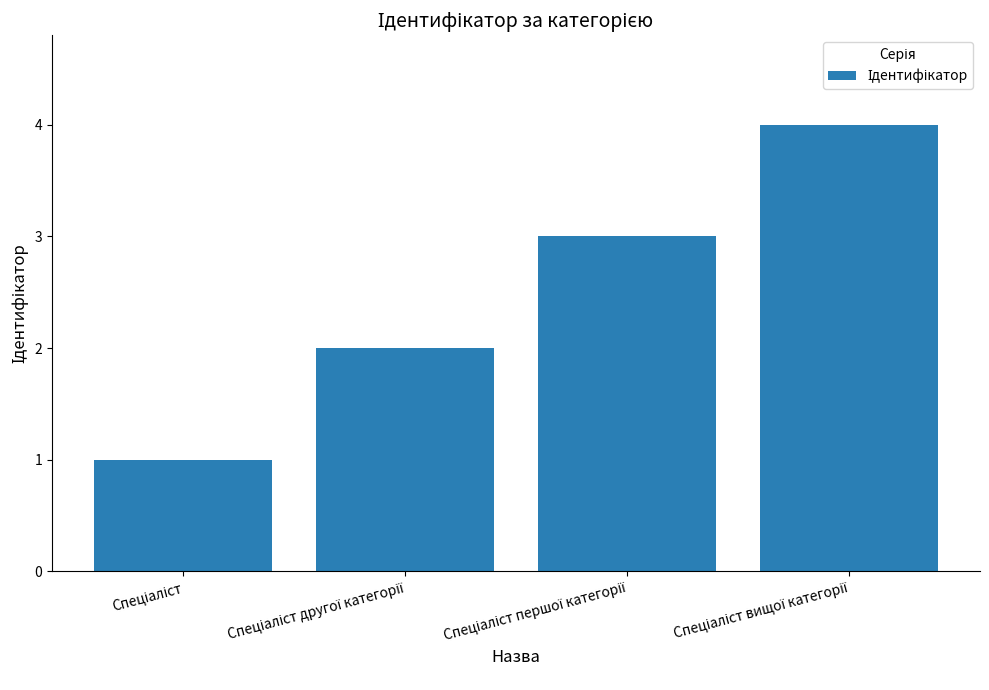

What is the sum of all values?

10